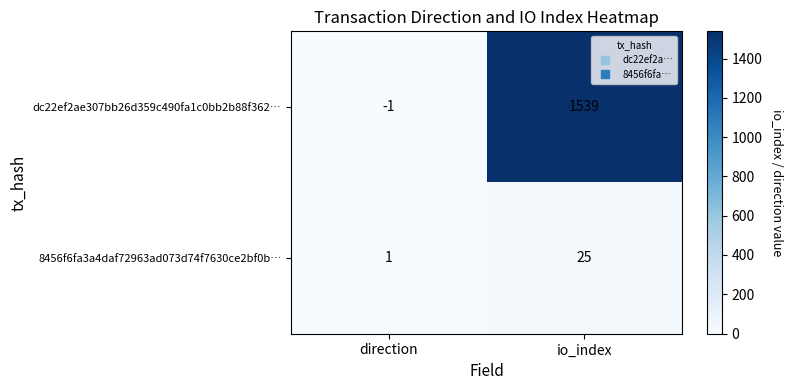

What is the total value across all series at io_index?

1564